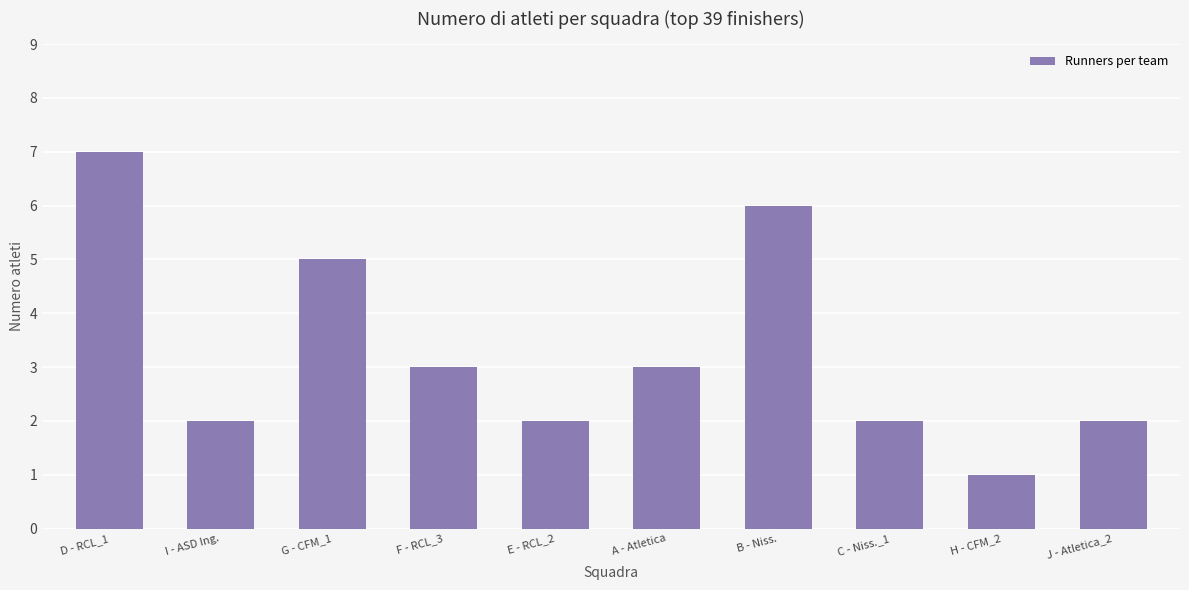

What is the value of the 4th bar from the left?

3